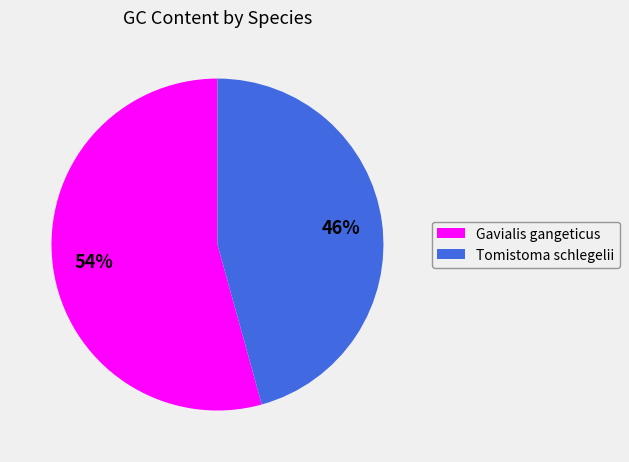

Is the sum of Gavialis gangeticus and Tomistoma schlegelii greater than half?

Yes